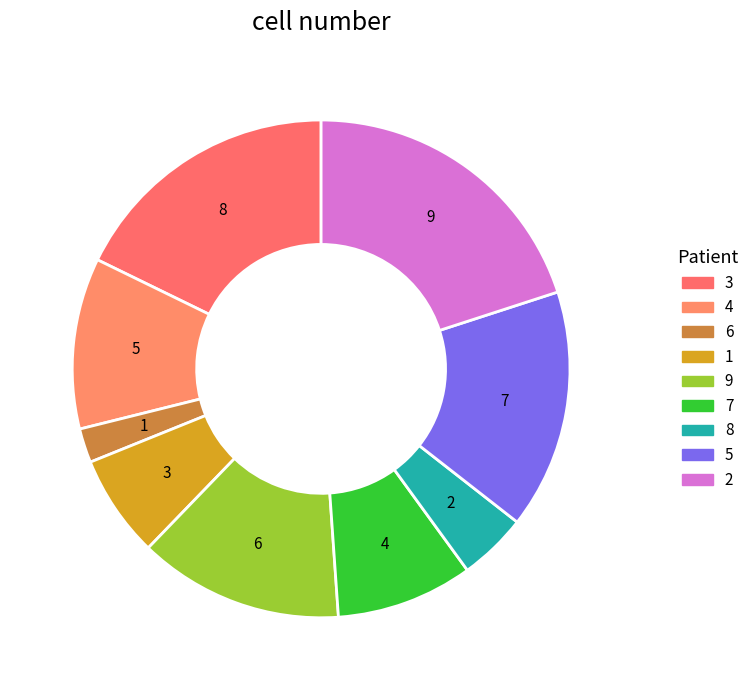

The 4 slice represents 11% of the pie. True or false?

True